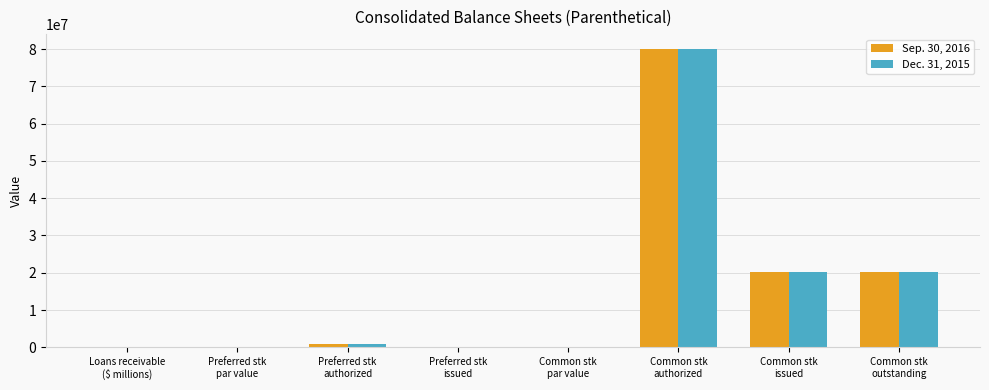

At which category is the sum across all series the highest?

Common stk
authorized